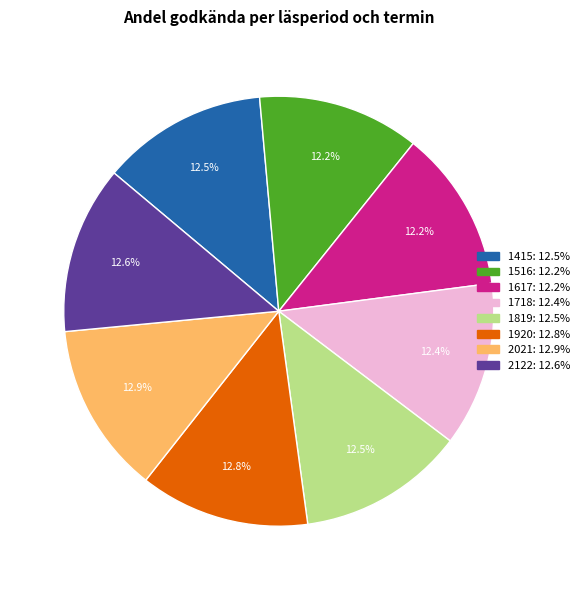

Do 1617: 12.2% and 2122: 12.6% together represent more than half of the pie?

No